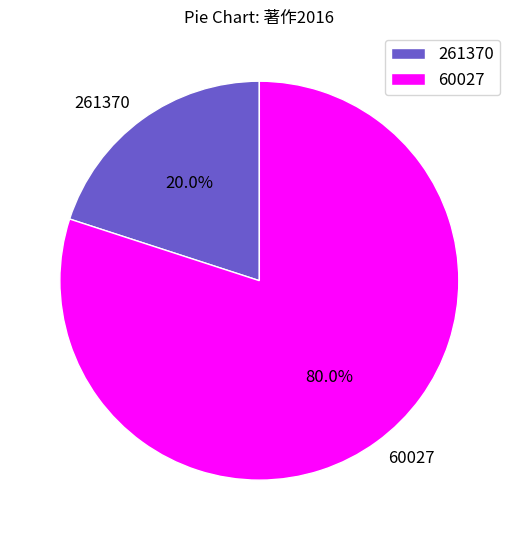

Which category accounts for the majority?

60027